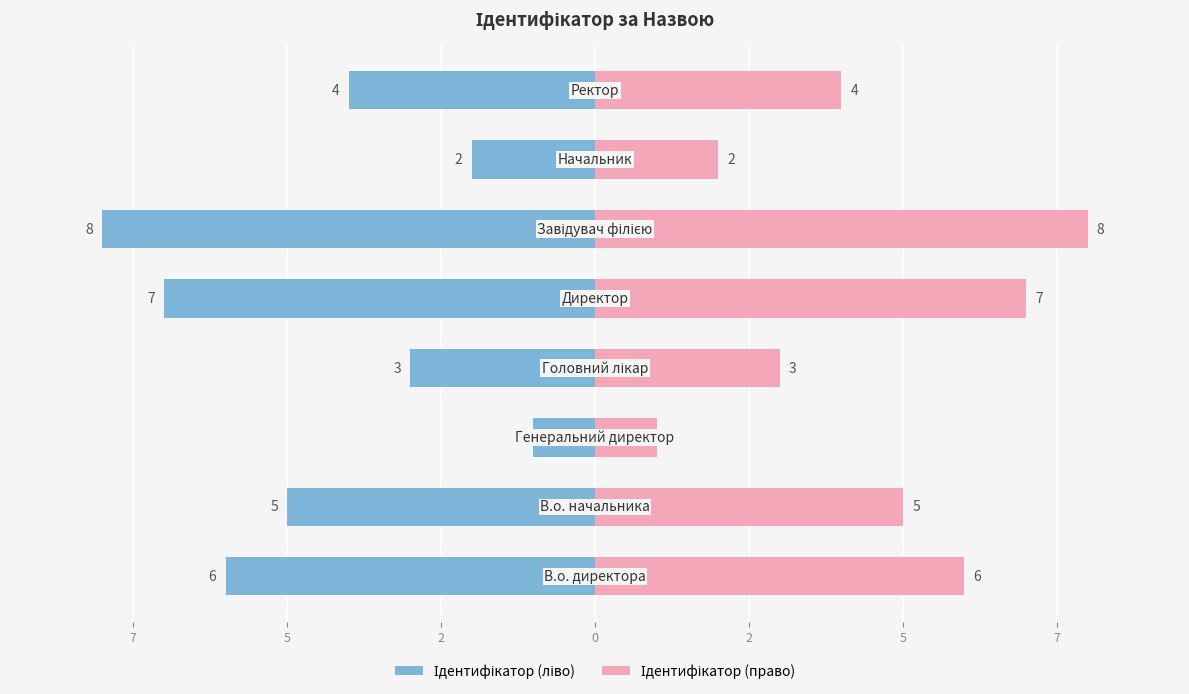

How many data points in Ідентифікатор (право) are less than 5?

4